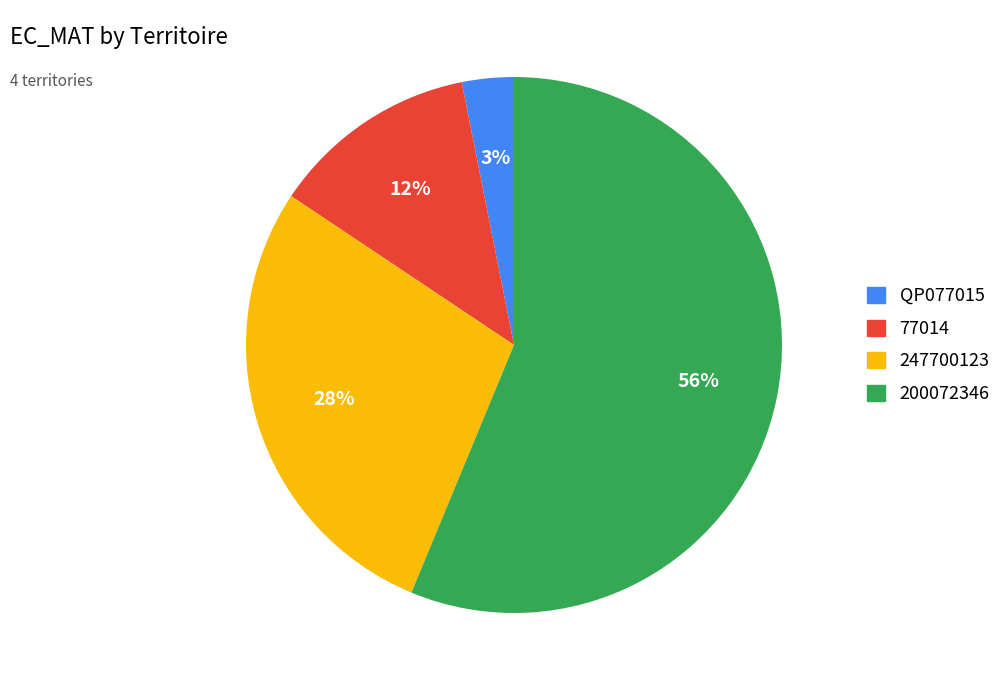

True or false: 200072346 accounts for 56% of the total.

True